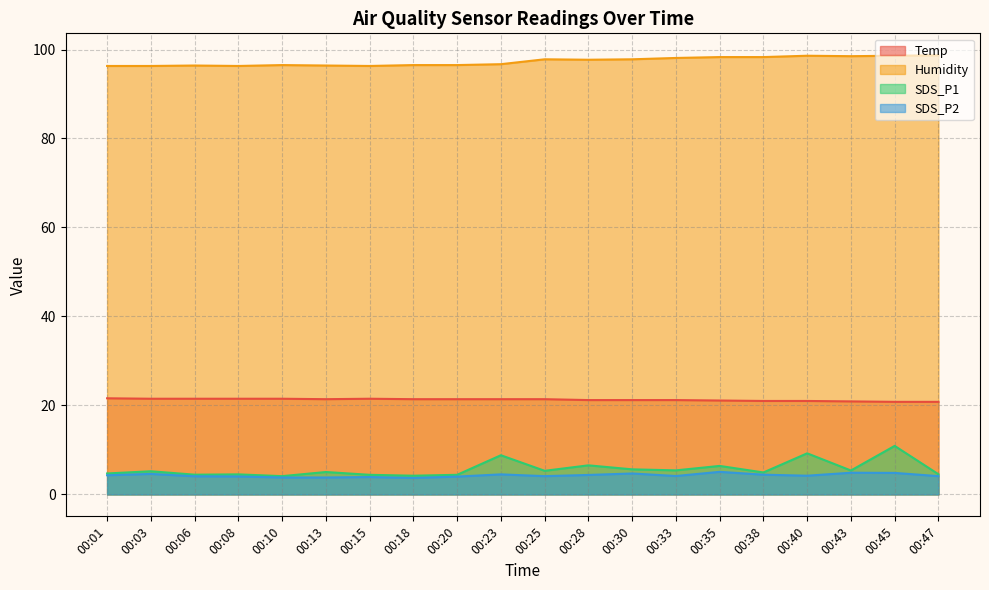

At which category does SDS_P1 reach its first local peak?

00:03